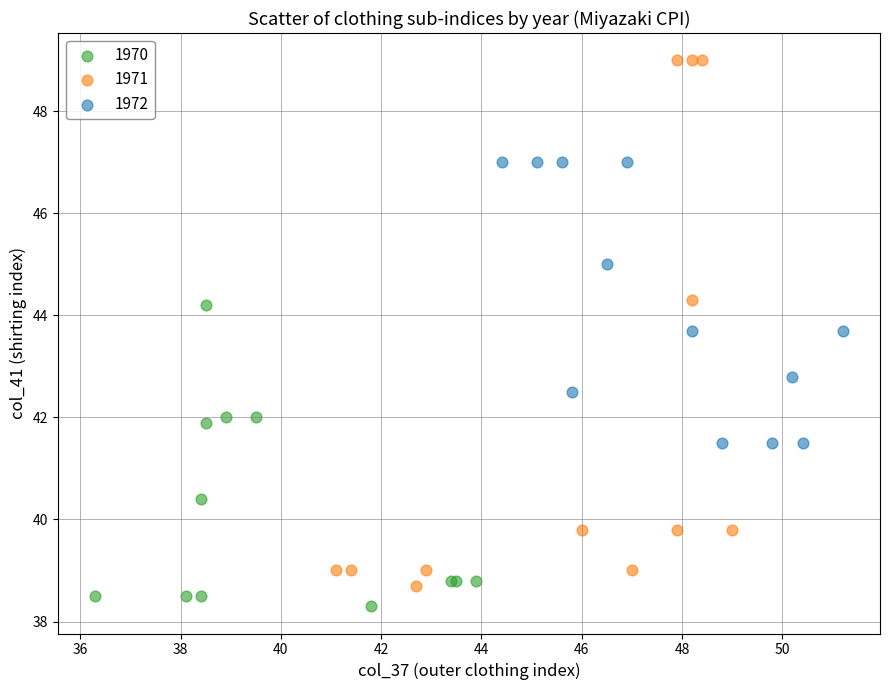

Which series reaches the maximum Y coordinate?

1971